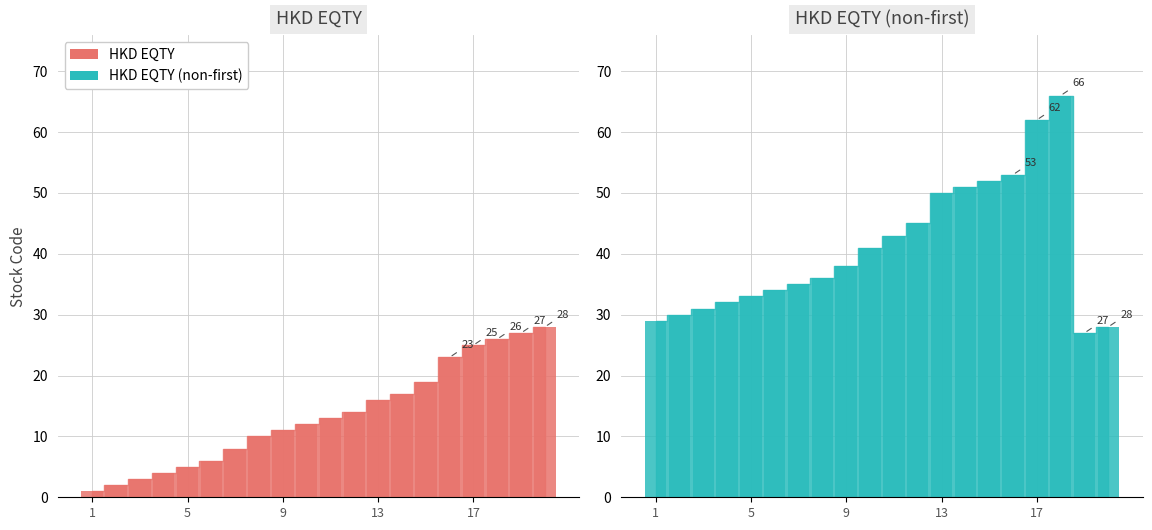

Reading left to right, list all the values displayed in this chart.

HKD EQTY: 1=1	2=2	3=3	4=4	5=5	6=6	7=8	8=10	9=11	10=12	11=13	12=14	13=16	14=17	15=19	16=23	17=25	18=26	19=27	20=28
HKD EQTY (non-first): 1=29	2=30	3=31	4=32	5=33	6=34	7=35	8=36	9=38	10=41	11=43	12=45	13=50	14=51	15=52	16=53	17=62	18=66	19=27	20=28